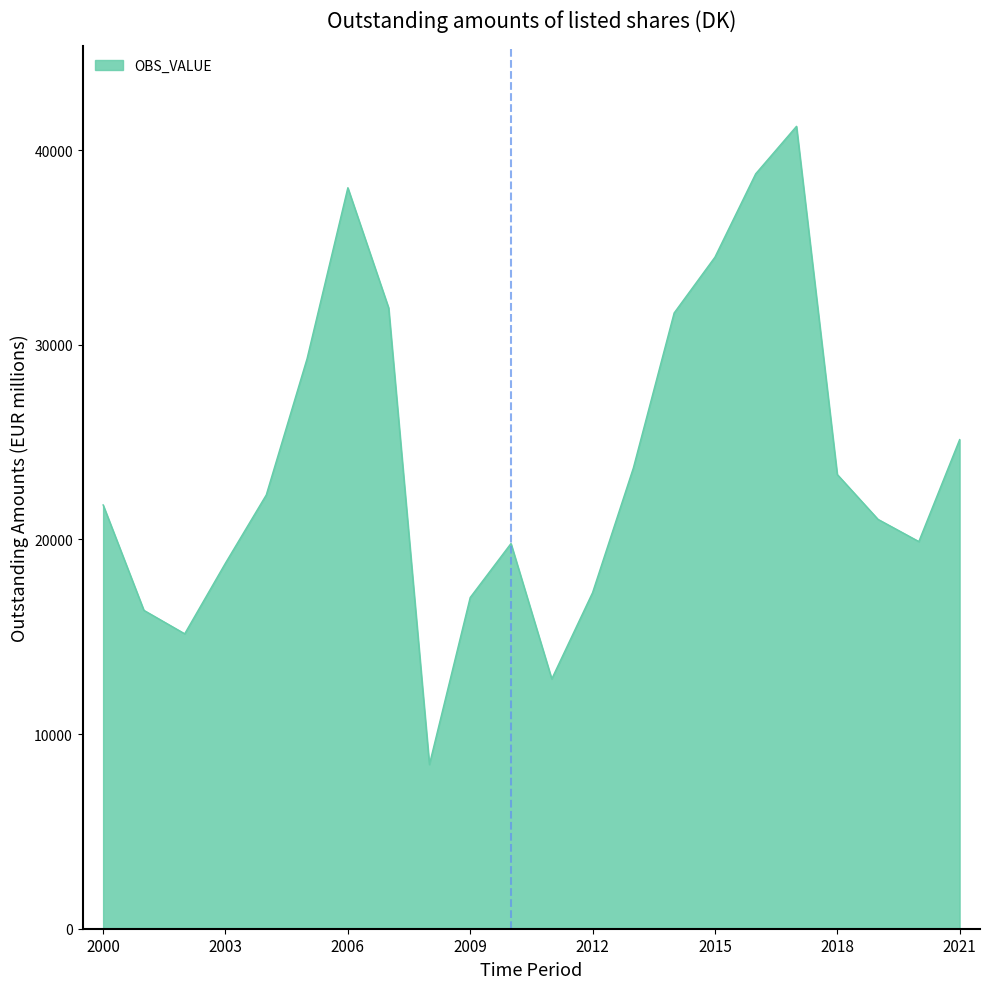

What is the average value?

24002.9